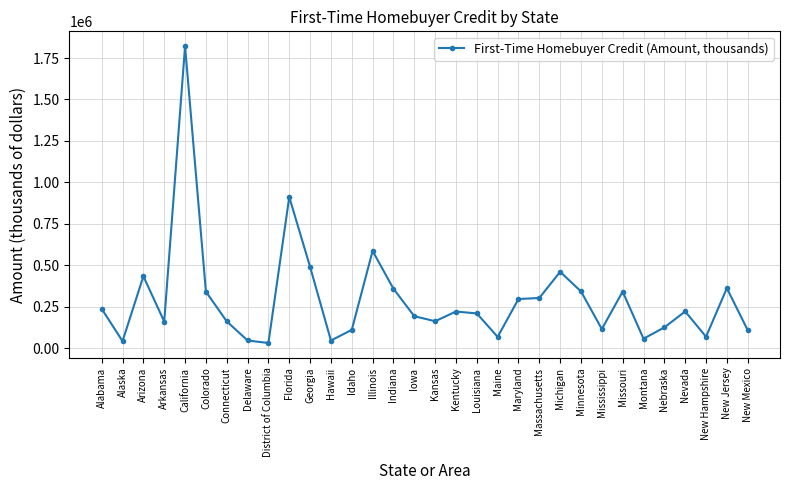

What is the label of the 30th point from the left?

New Hampshire